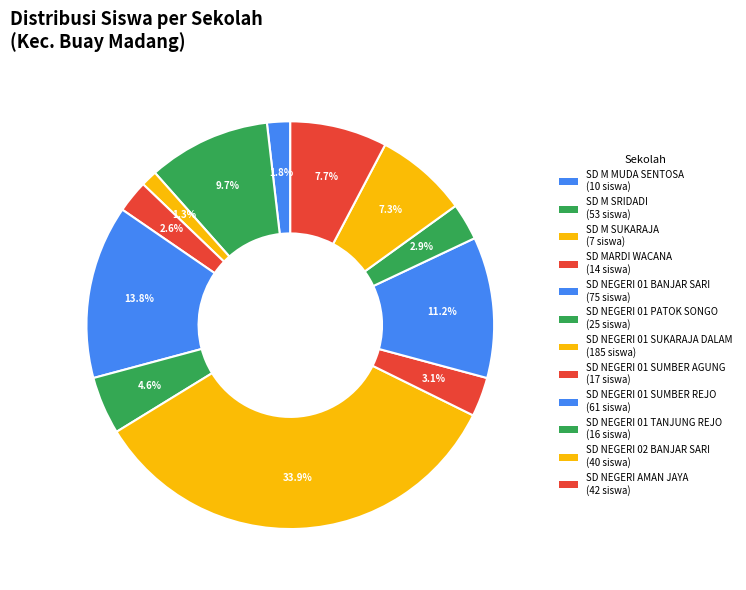

What is the smallest slice in the pie chart?

SD M SUKARAJA